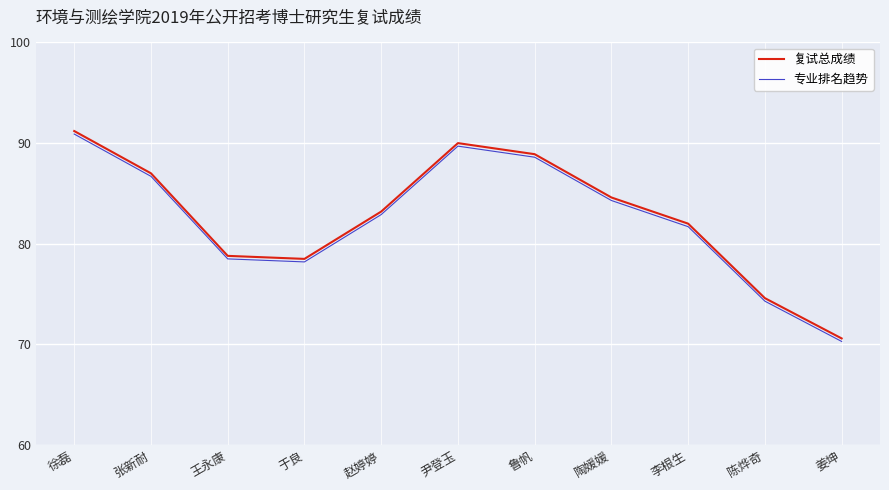

What position from the left is 姜坤?

11